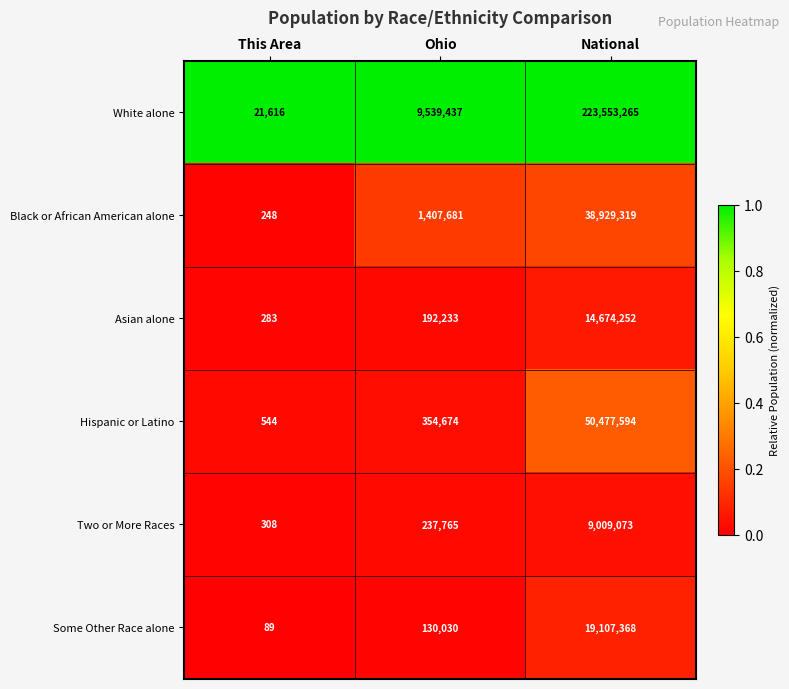

Rank the series by their maximum value, from lowest to highest.

Two or More Races, Asian alone, Some Other Race alone, Black or African American alone, Hispanic or Latino, White alone